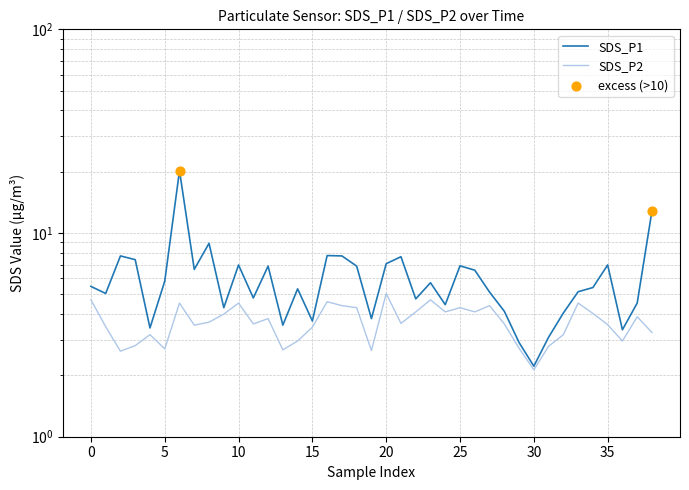

Which series has the largest Y range (max minus min)?

SDS_P1